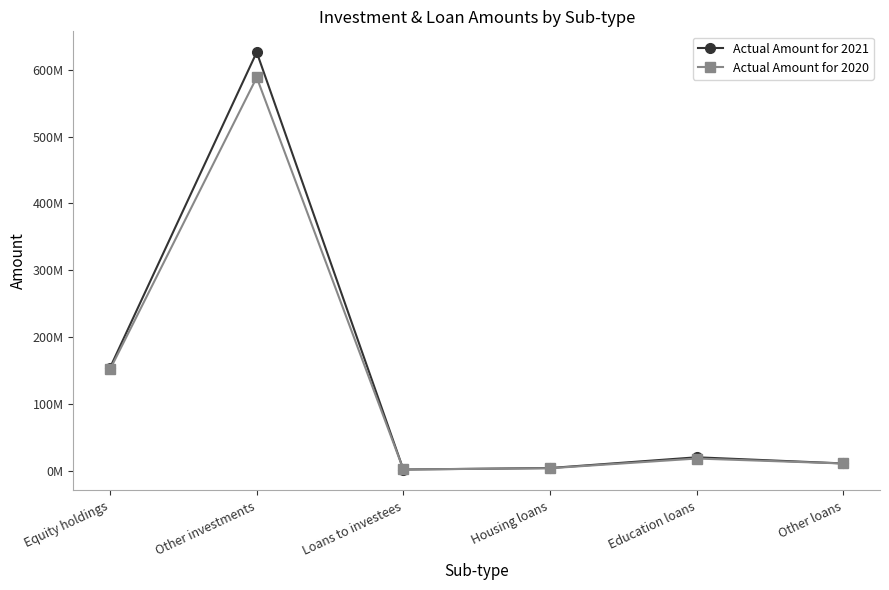

What are all the series names shown in the legend?

Actual Amount for 2021, Actual Amount for 2020